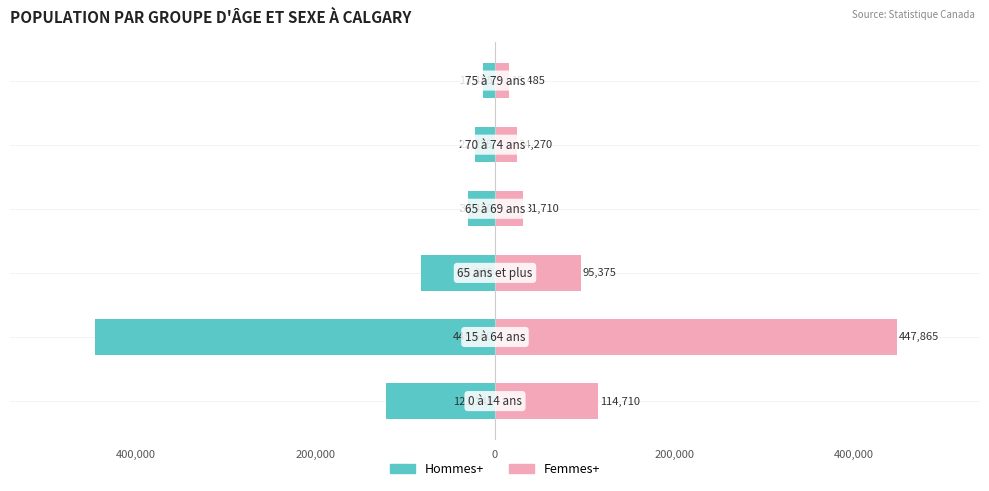

What is the minimum value for Femmes+?

15485